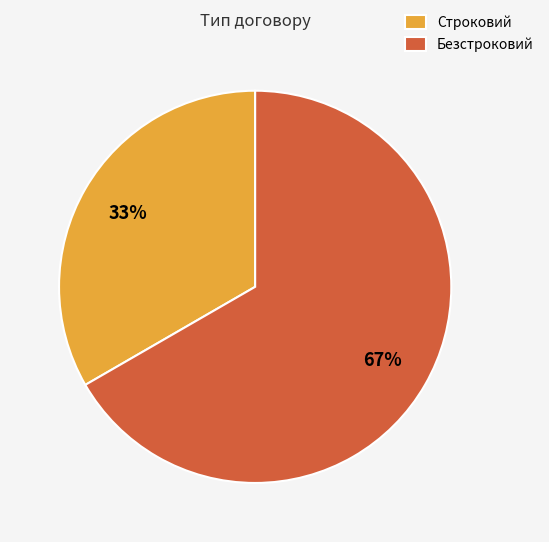

Is it true that Строковий is 41% of the pie?

False